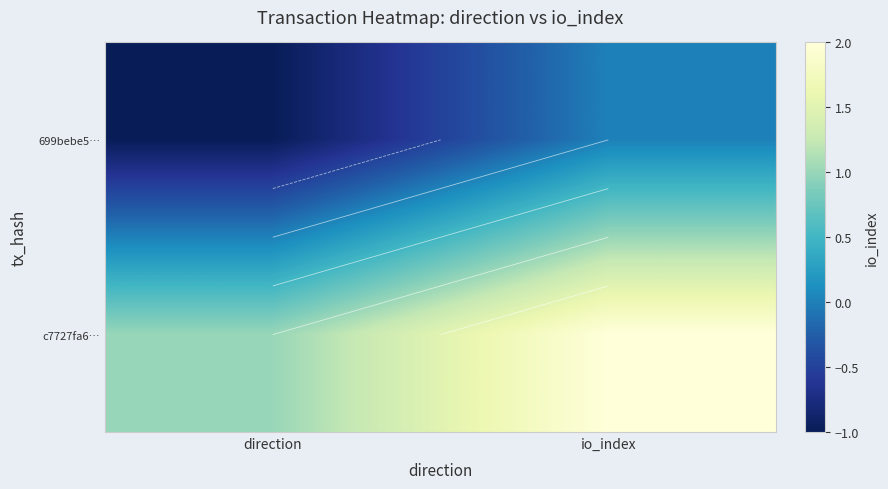

What is the sum of the c7727fa6… values at io_index and direction?

3